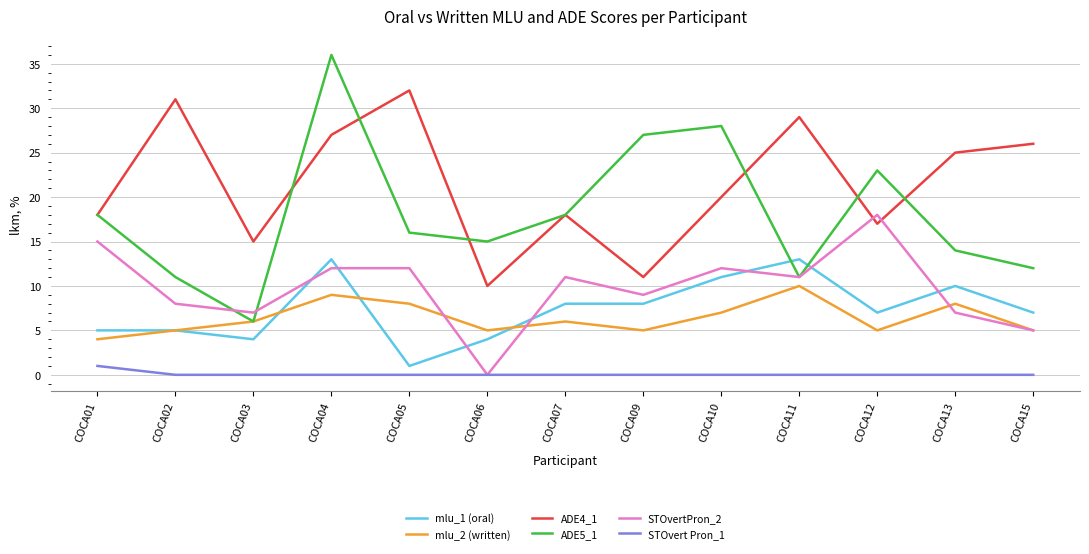

What is the difference between the mlu_1 (oral) values at COCA09 and COCA05?

7